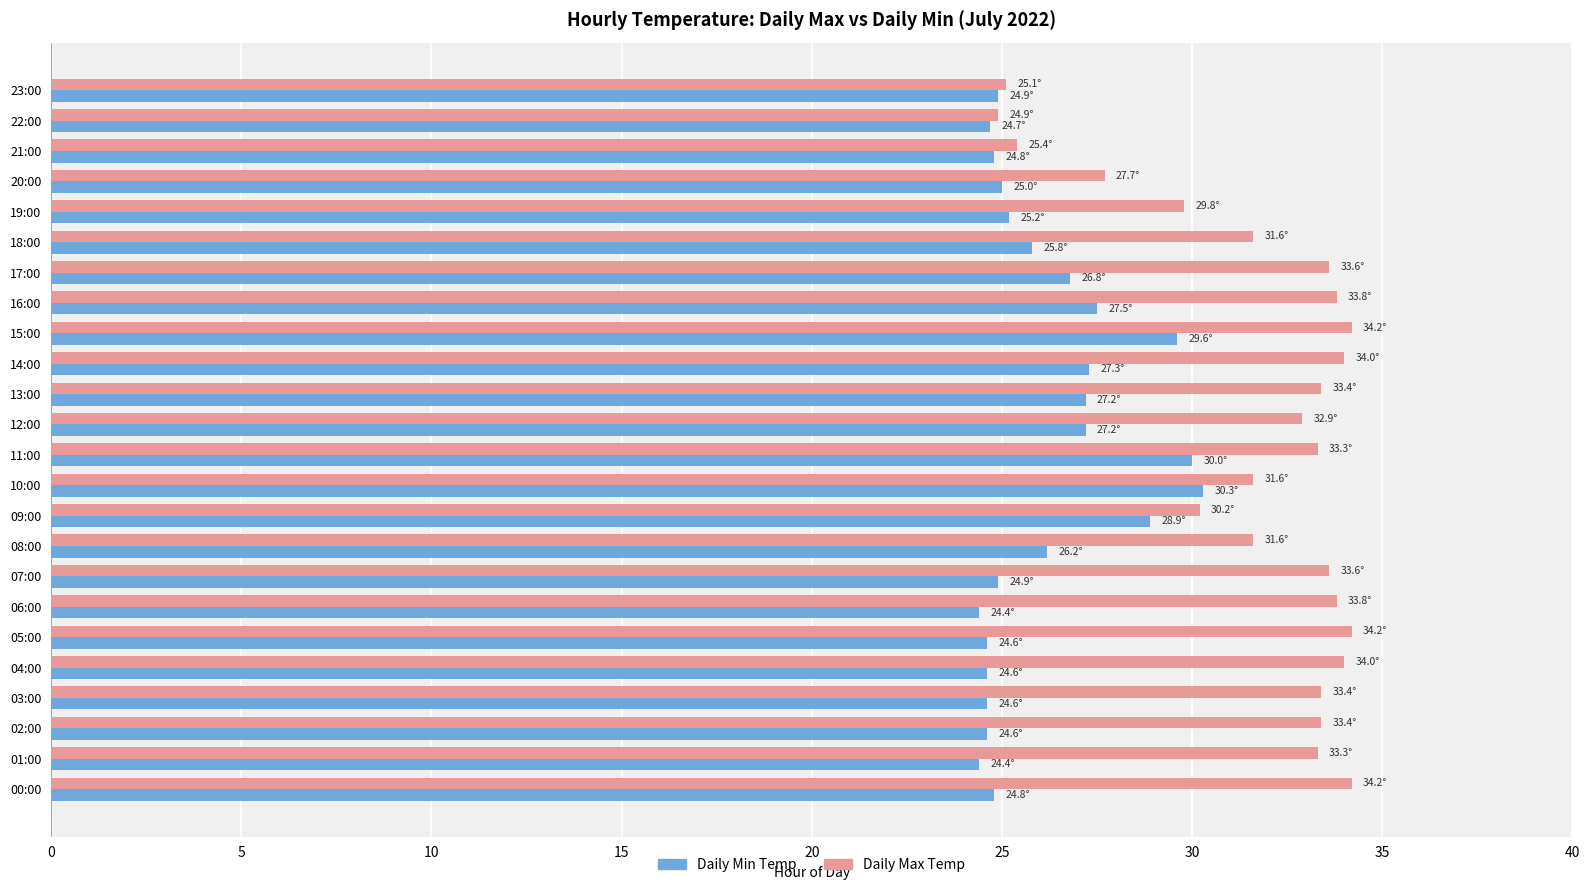

Count the number of data series in this chart.

2